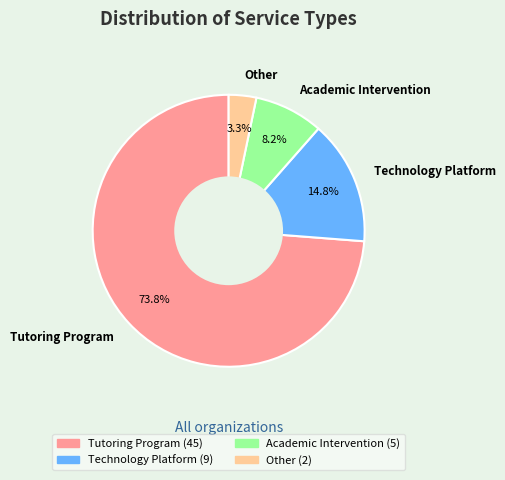

What is the largest slice in the pie chart?

Tutoring Program